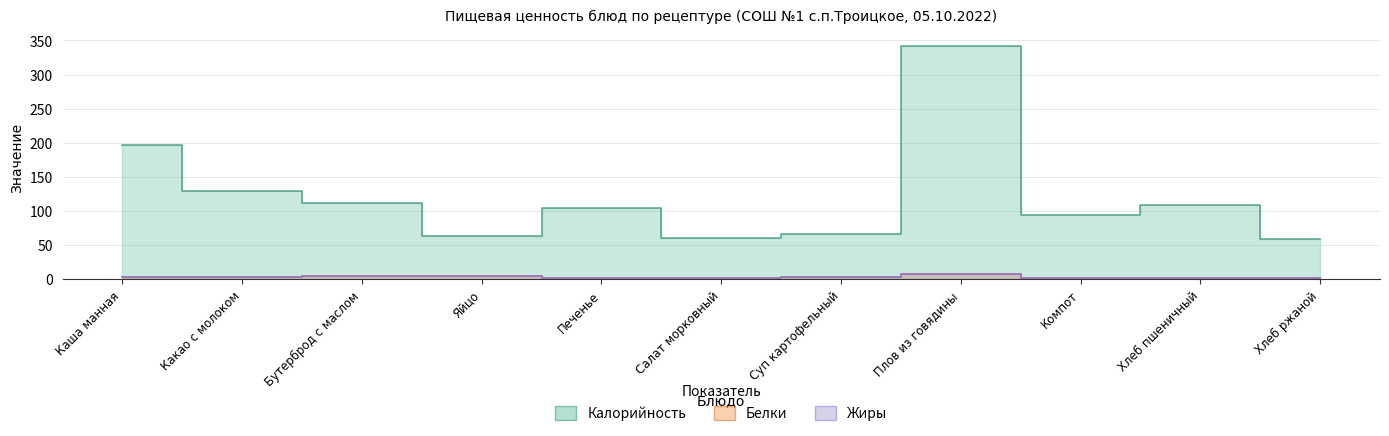

Reading right to left, what are all the values shown in this chart?

Калорийность: 59	108	94	342	66	61	105	63	112	129	197
Белки: 1	2	1	7	3	2	2	4	4	3	3
Жиры: 1	2	1	8	3	2	2	4	5	3	3